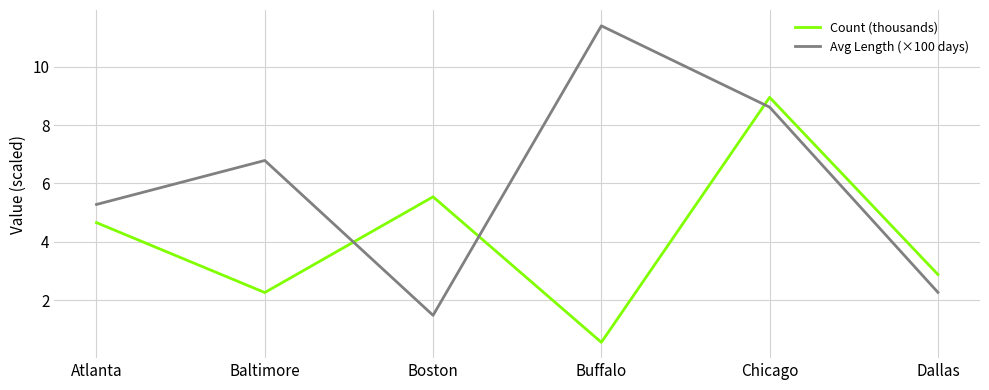

Is the value of Count (thousands) at Chicago greater than the value of Avg Length (×100 days) at Buffalo?

No